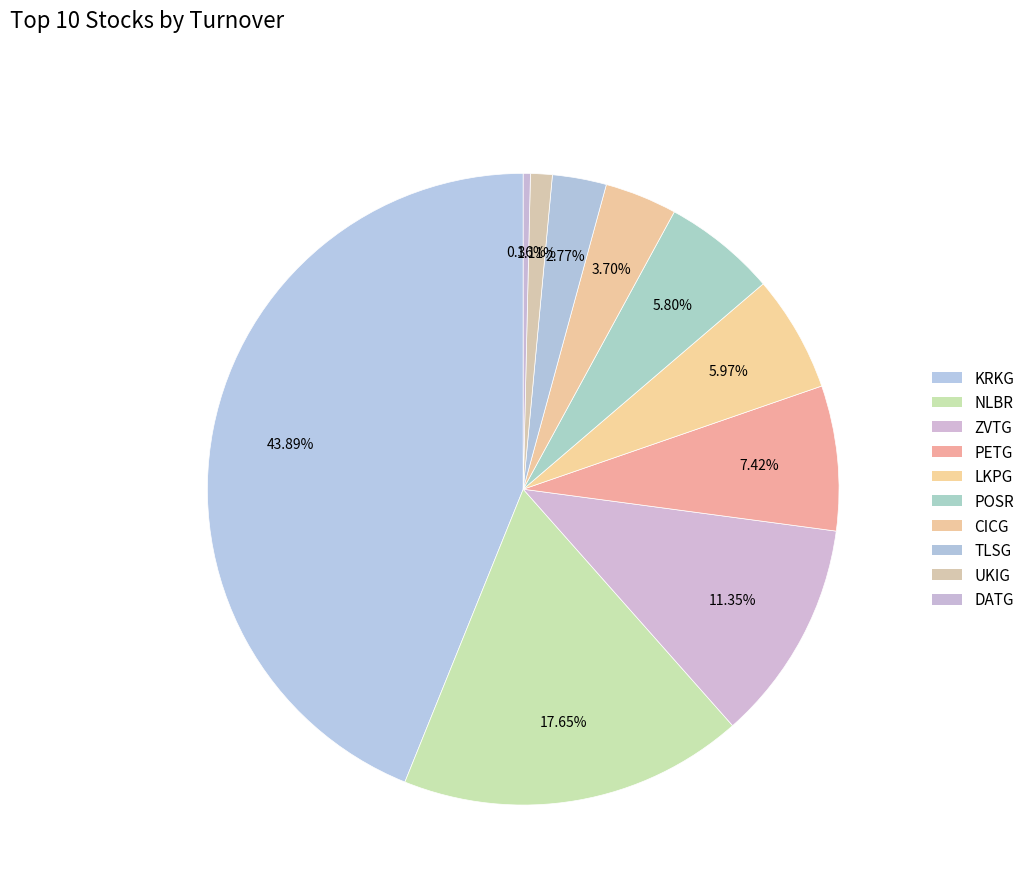

To the nearest percent, what is the average slice percentage?

10%